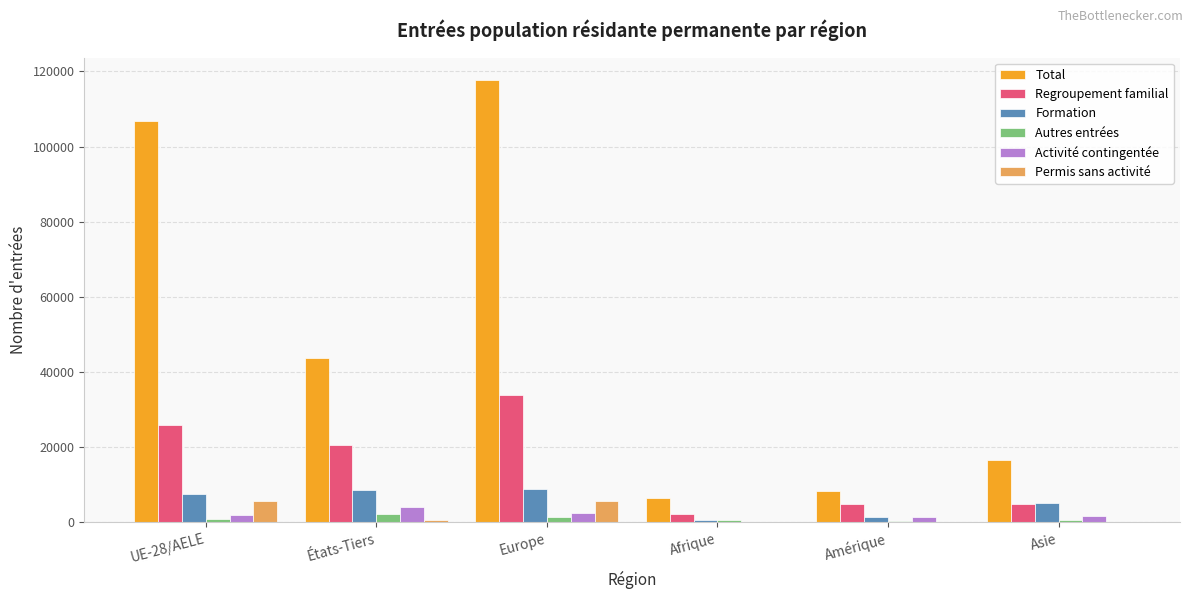

What is the sum of all Formation values?

32738